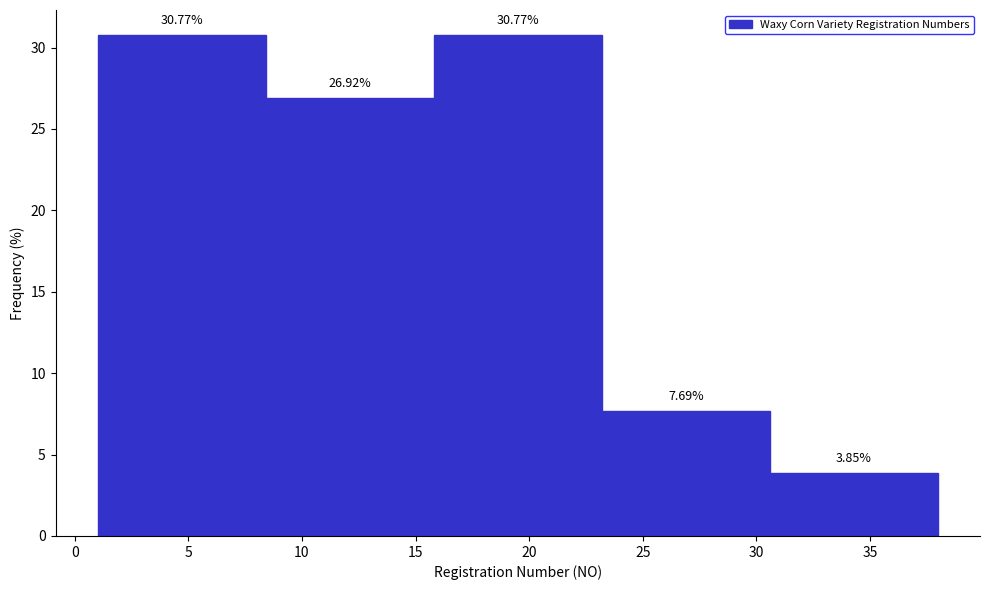

Reading left to right, list every bar in this chart as the range it spans on the x-axis followed by its height. The bar edges are not printed on the chart, so give them approximately, as read against the axis.

1.0 to 8.4: 30.77
8.4 to 15.8: 26.92
15.8 to 23.2: 30.77
23.2 to 30.6: 7.69
30.6 to 38.0: 3.85